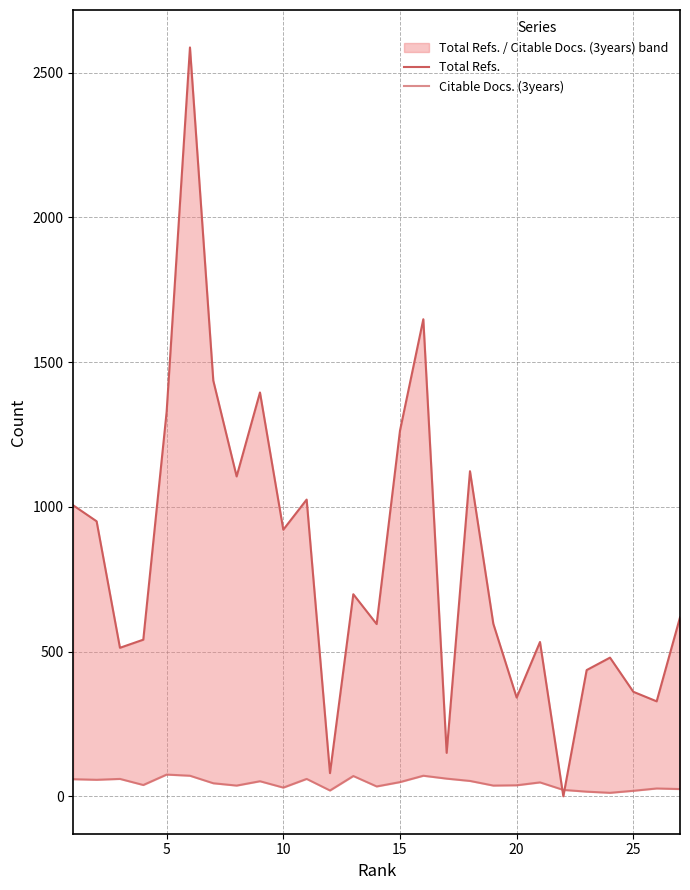

The value of Citable Docs. (3years) at 17 is 36. True or false?

False